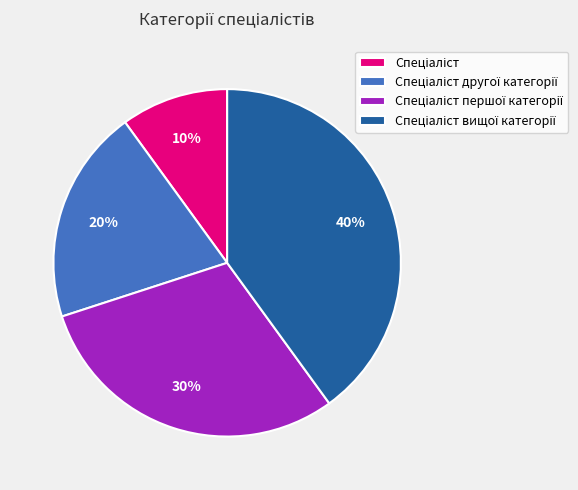

How many segments does this pie chart have?

4